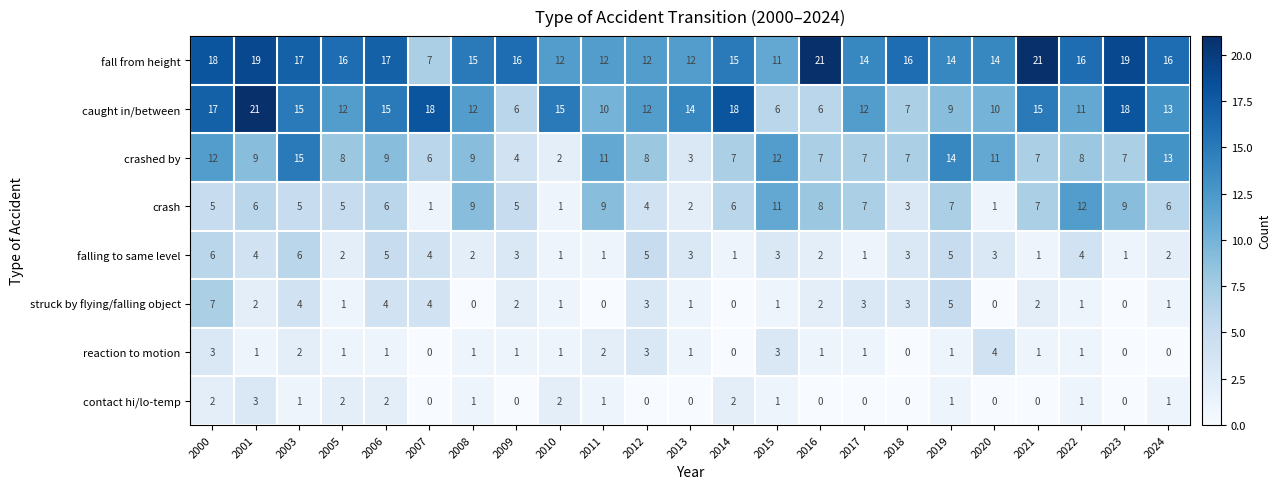

What is the sum of all falling to same level values?

68